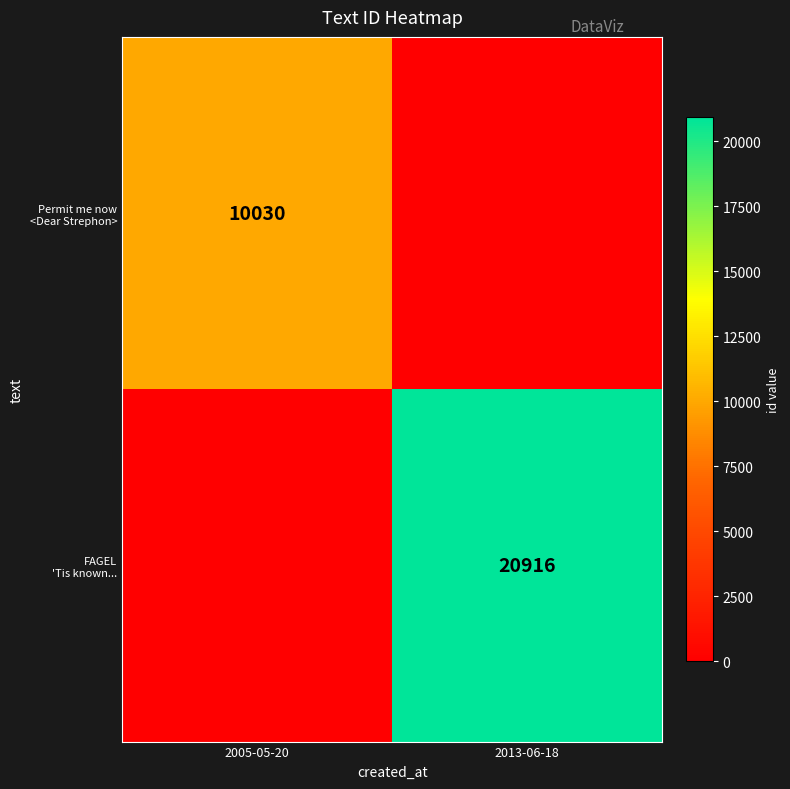

How many Permit me now <Dear Strephon> values are between 0 and 10030?

2